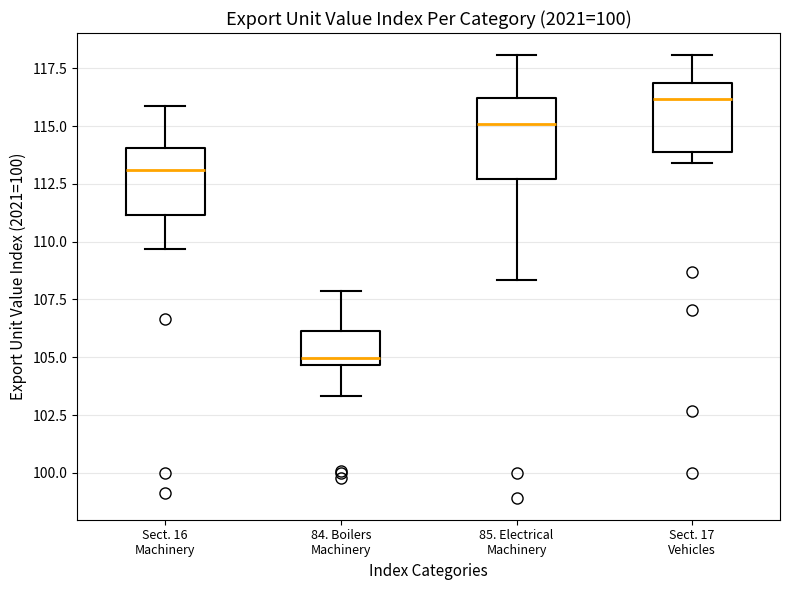

Reading left to right, read every box against the y-axis: the position of its median line, the range the box covers, and the ends of its whiskers. The values are not printed on the chart, so give them approximately, as read against the axis.

Sect. 16 Machinery: median 113.0, box 111.0 to 114.0, whiskers 109.5 to 116.0
84. Boilers Machinery: median 105.0, box 104.5 to 106.0, whiskers 103.5 to 108.0
85. Electrical Machinery: median 115.0, box 112.5 to 116.0, whiskers 108.5 to 118.0
Sect. 17 Vehicles: median 116.0, box 114.0 to 117.0, whiskers 113.5 to 118.0